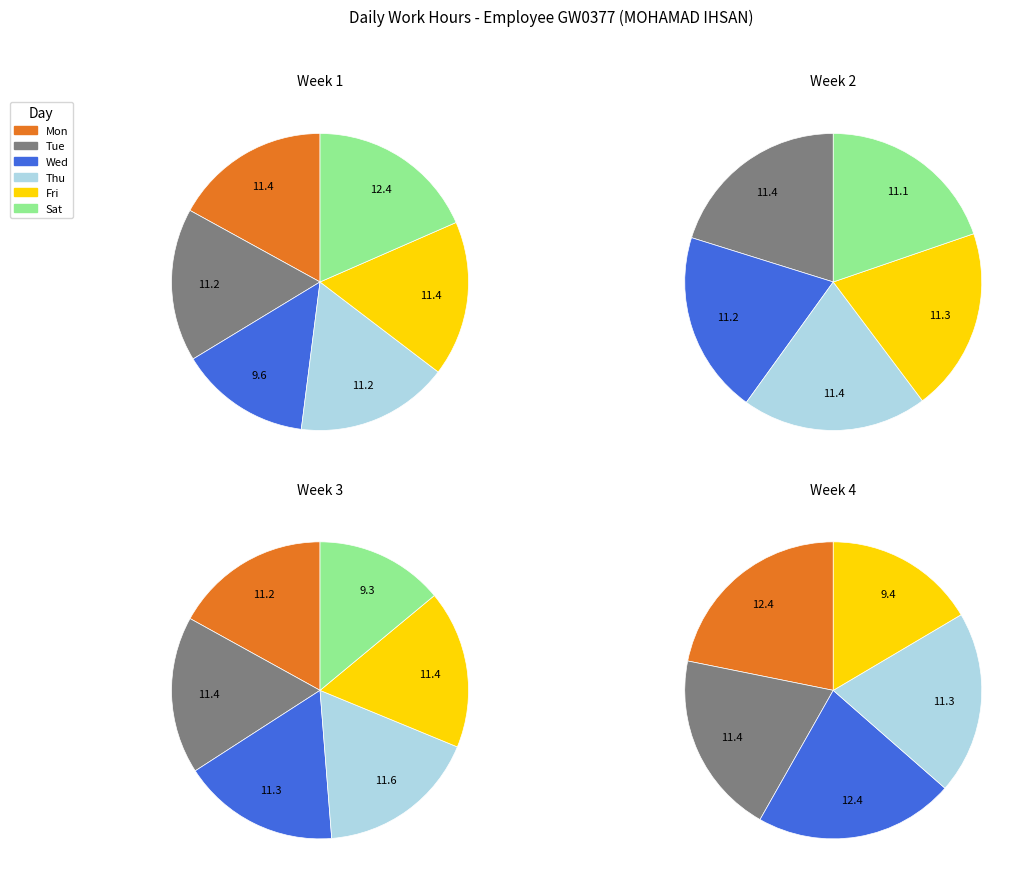

What is the total percentage of Mon and Sat?

35.4%